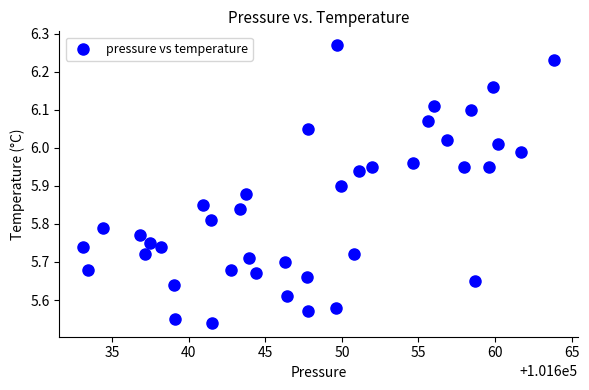

What is the range of X values (max minus min)?

30.8